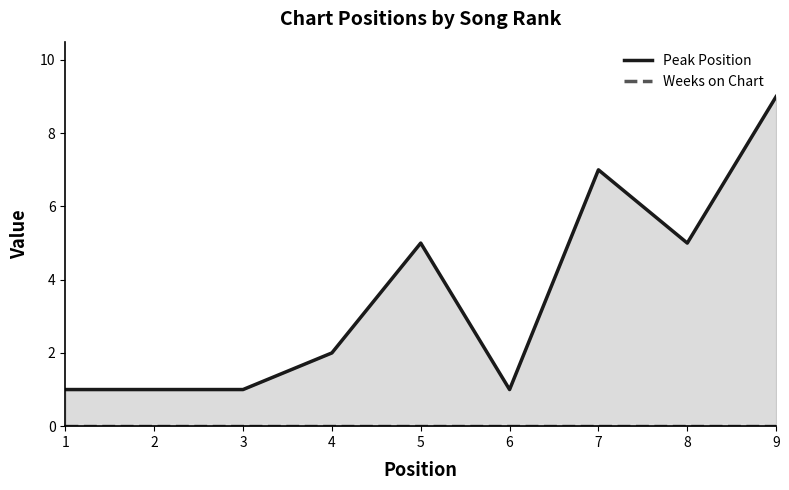

What is the minimum value for Peak Position?

1